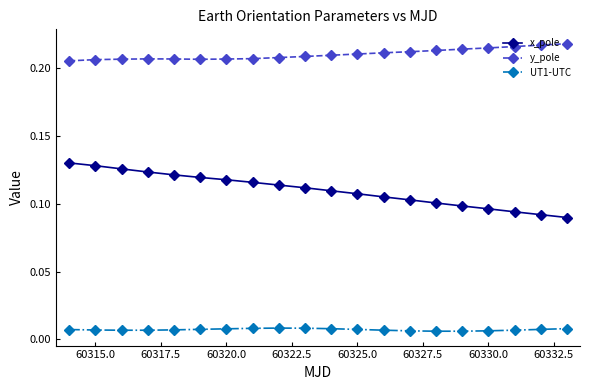

At how many categories does at least one series exceed 0?

20